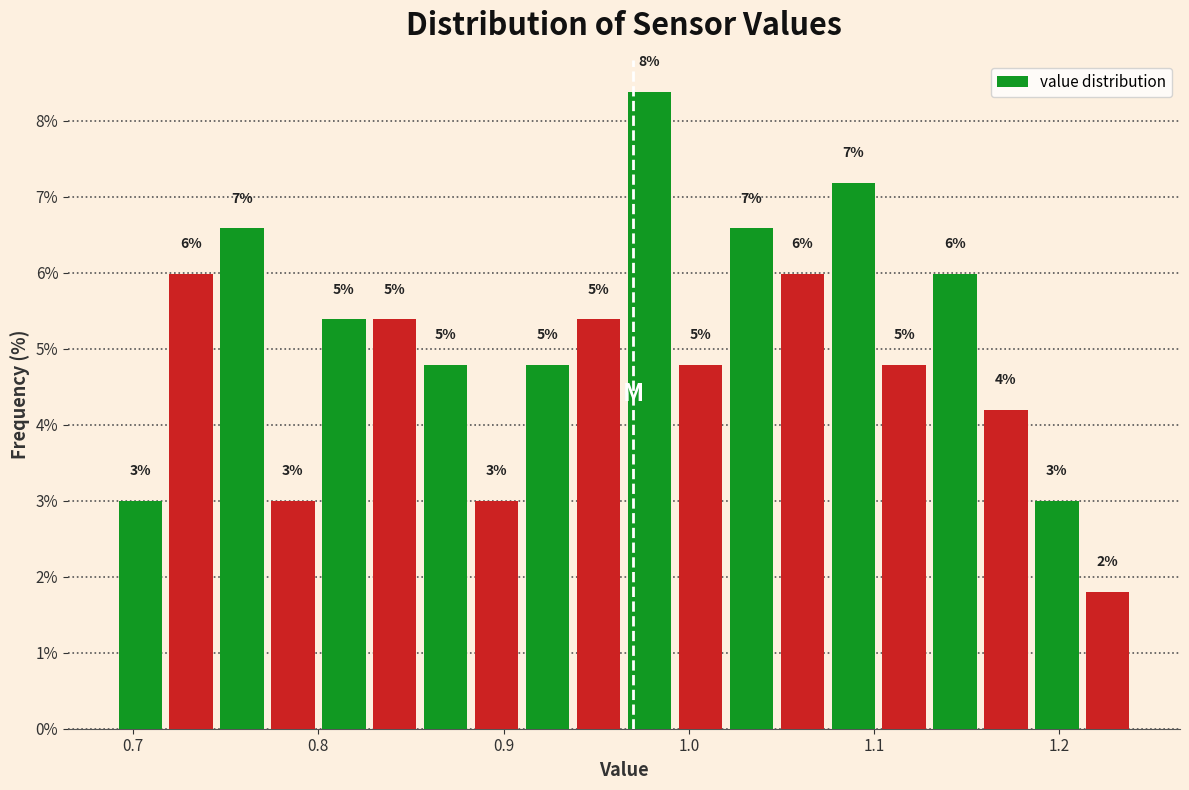

Read against the x-axis, roughly where is the centre of the tallest bar?

0.98